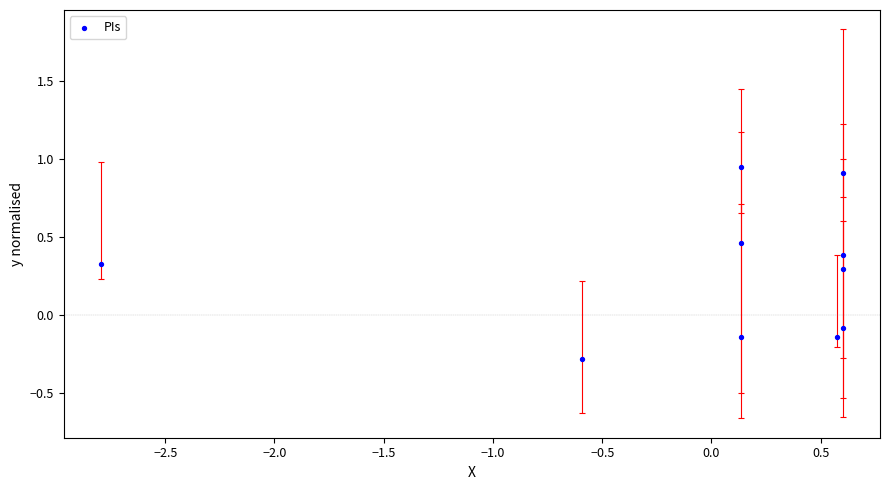

What is the range of Y values (max minus min)?

1.2